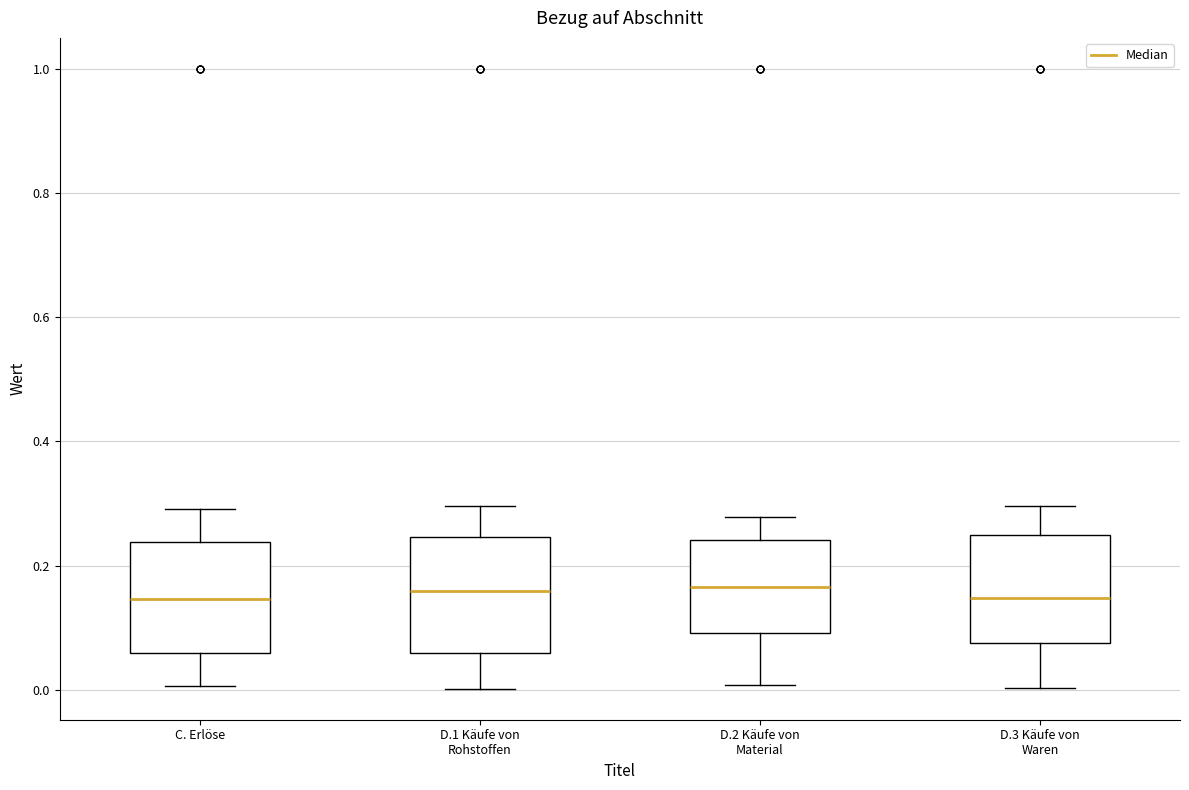

Reading left to right, read every box against the y-axis: the position of its median line, the range the box covers, and the ends of its whiskers. The values are not printed on the chart, so give them approximately, as read against the axis.

C. Erlöse: median 0.14, box 0.06 to 0.24, whiskers 0.00 to 0.30
D.1 Käufe von Rohstoffen: median 0.16, box 0.06 to 0.24, whiskers 0.00 to 0.30
D.2 Käufe von Material: median 0.16, box 0.10 to 0.24, whiskers 0.00 to 0.28
D.3 Käufe von Waren: median 0.14, box 0.08 to 0.24, whiskers 0.00 to 0.30